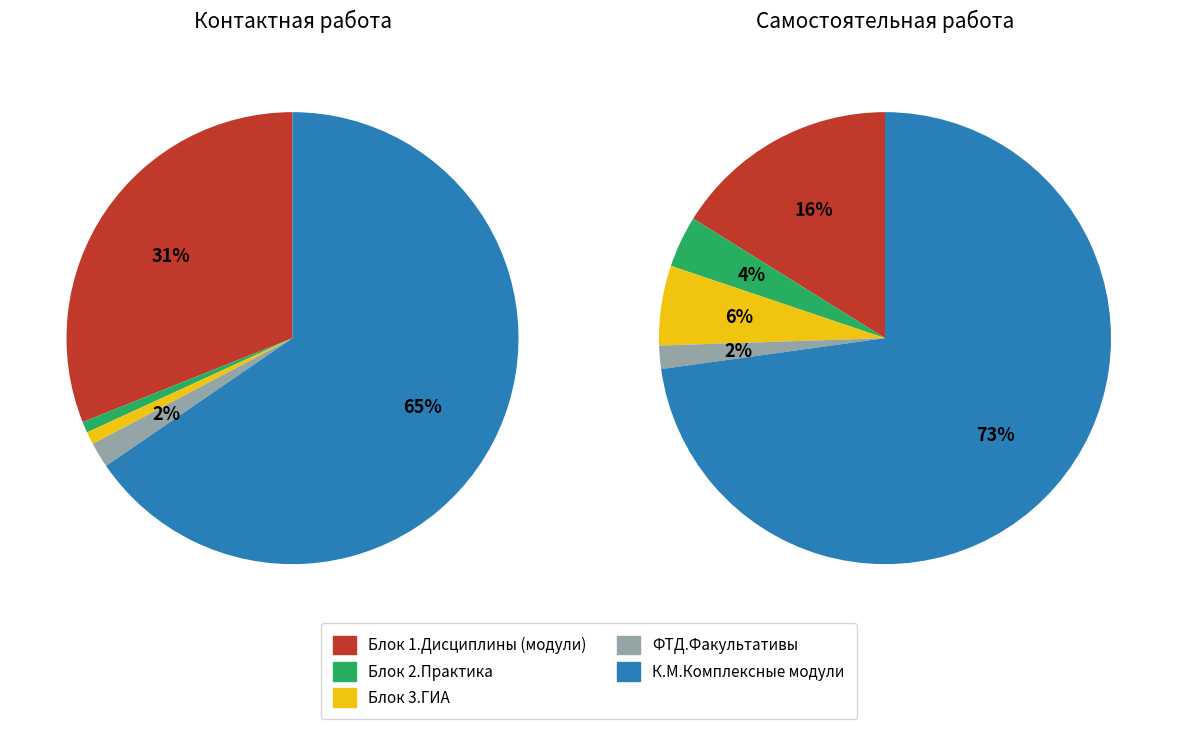

The Блок 1.Дисциплины (модули) slice represents 31% of the pie. True or false?

True